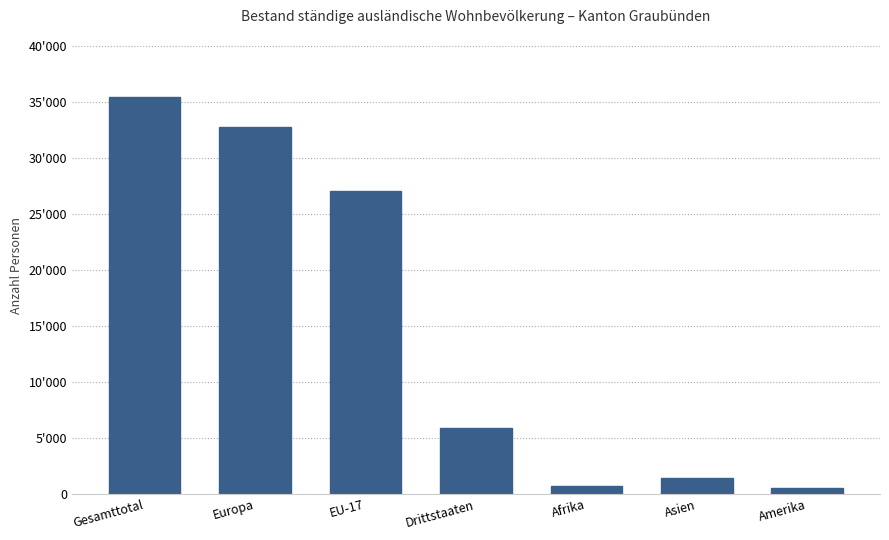

Where does the data first go above 5933?

Gesamttotal